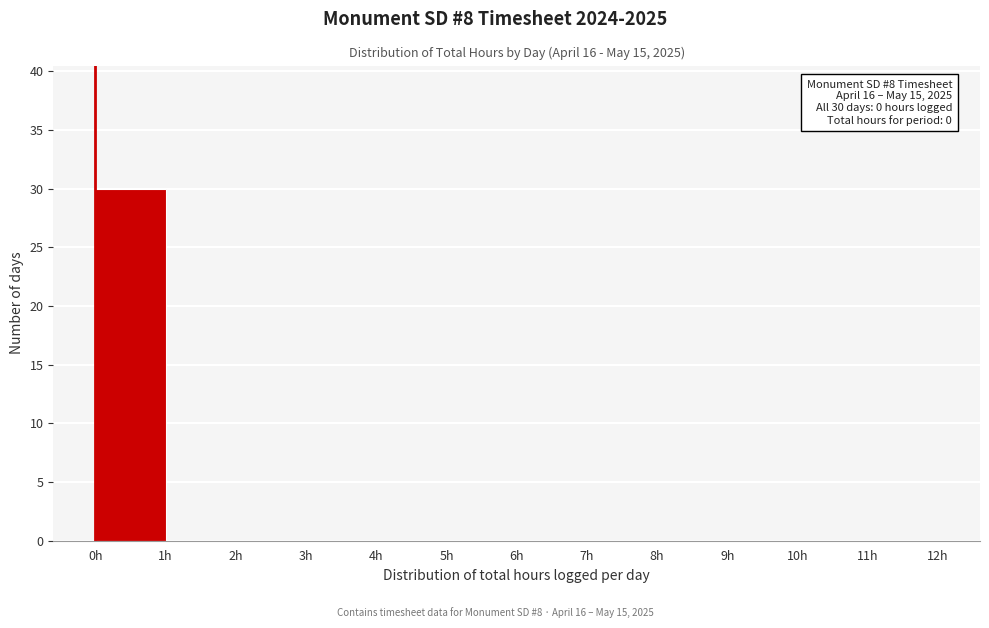

Which range on the x-axis has the tallest bar?

0 to 1